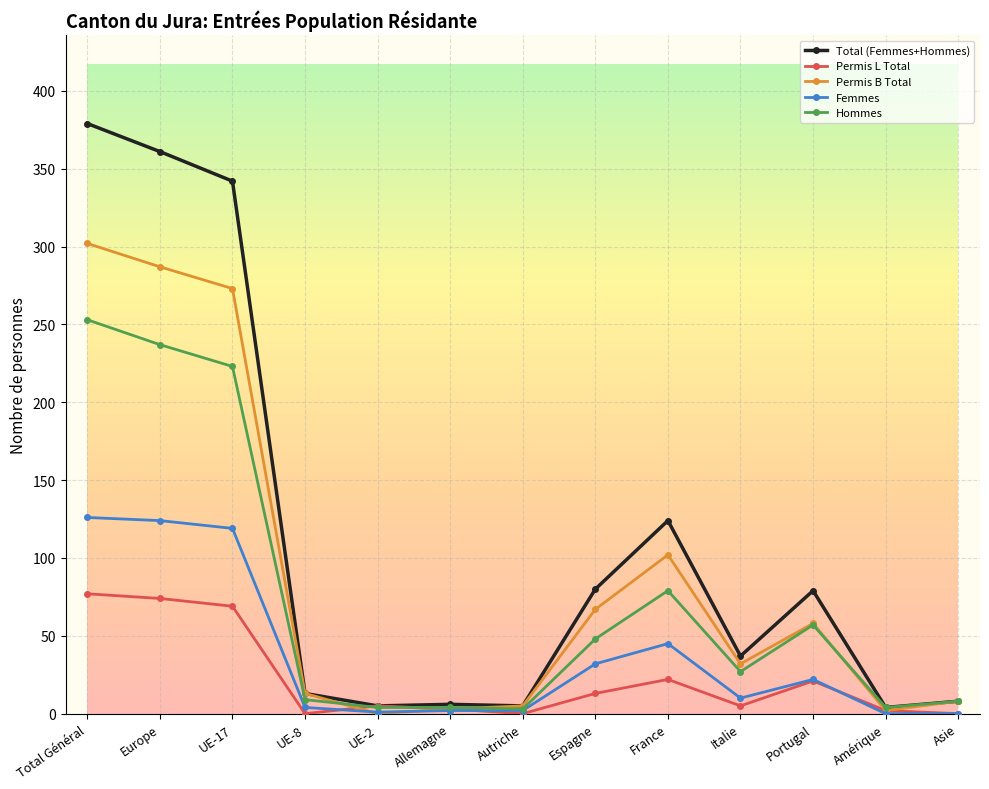

What is the sum of the Permis B Total values at UE-17 and Espagne?

340